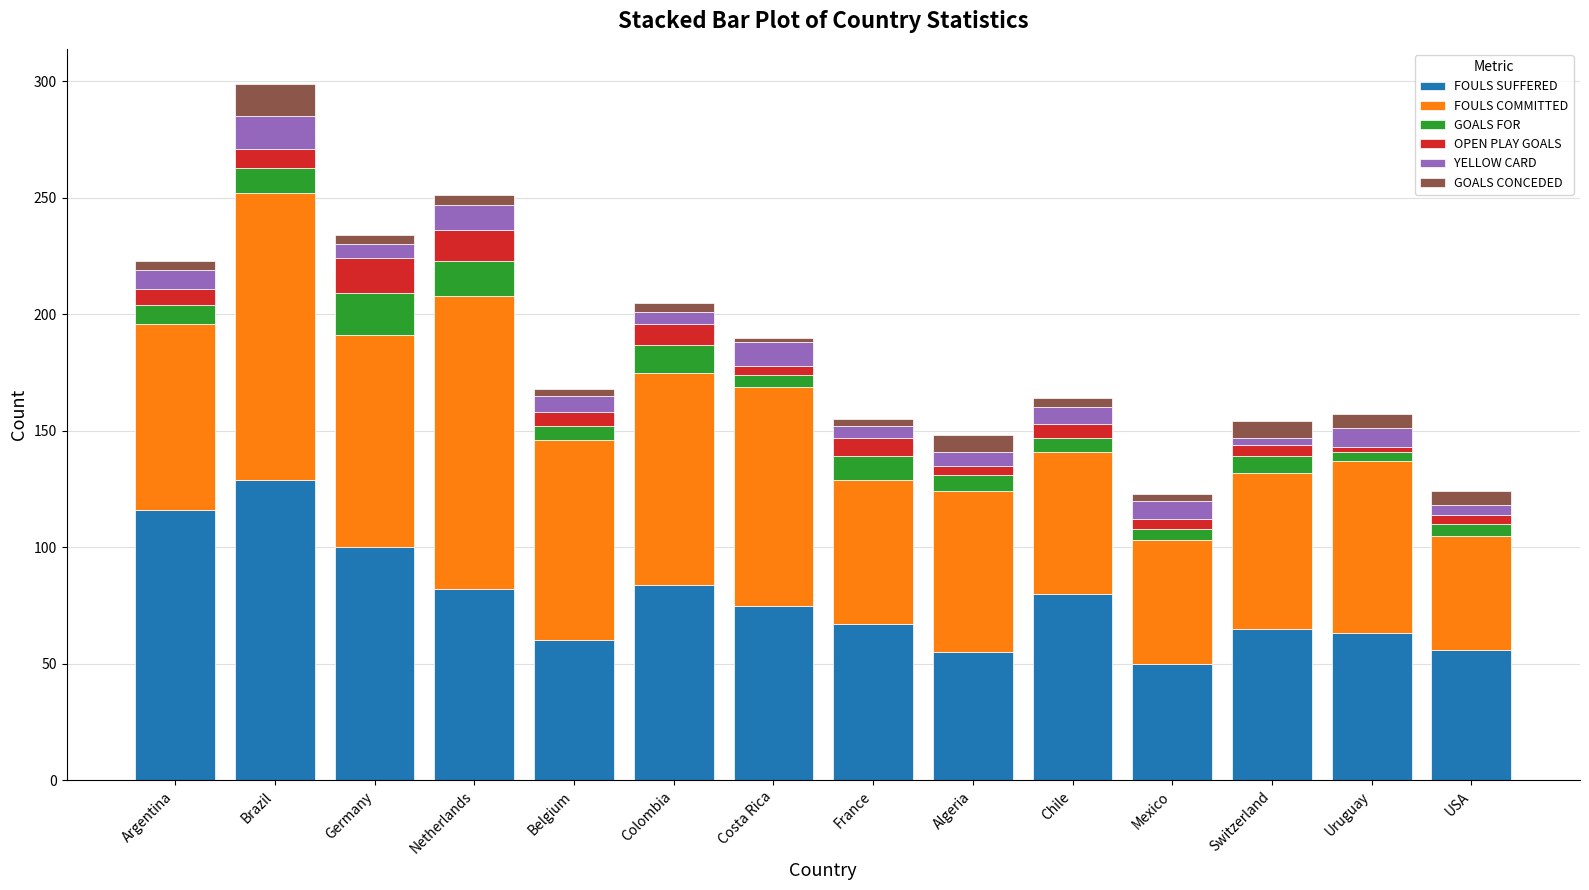

At which category is the sum across all series the highest?

Brazil